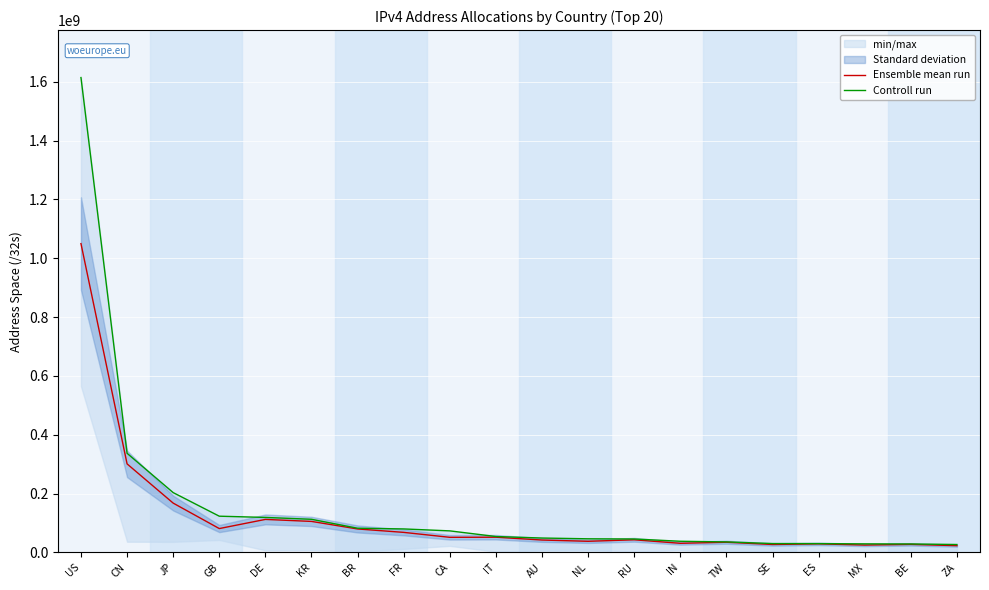

At which category does Ensemble mean run reach its first local valley?

GB